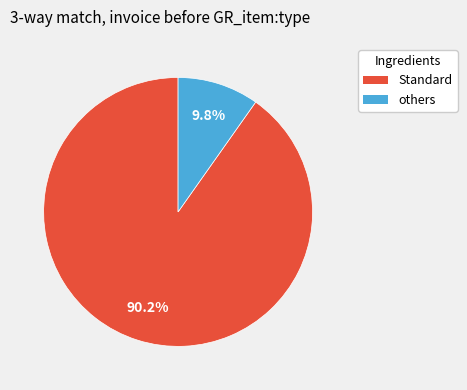

Is there a majority slice in this chart?

Yes